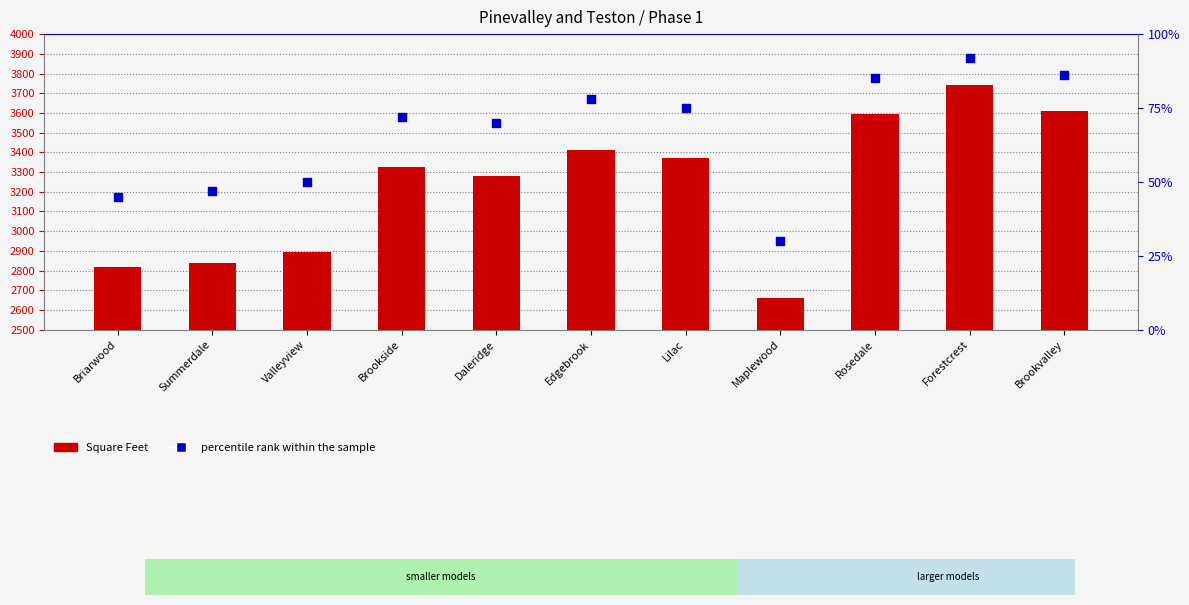

Is the value of percentile rank within the sample at Forestcrest greater than the value of Square Feet at Forestcrest?

No